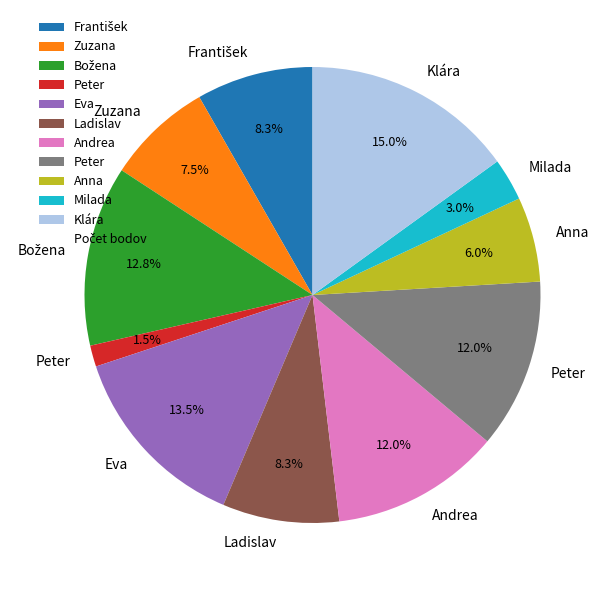

How many slices are in this pie chart?

11